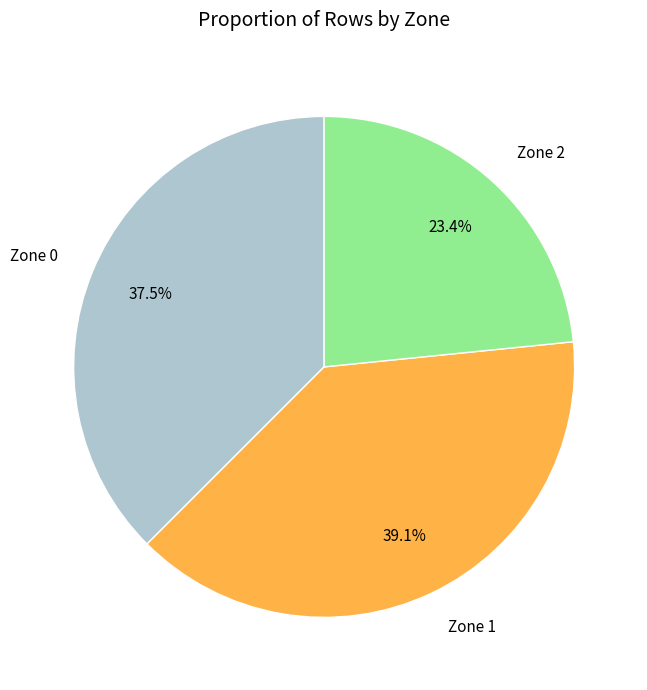

Is the sum of Zone 0 and Zone 2 greater than half?

Yes